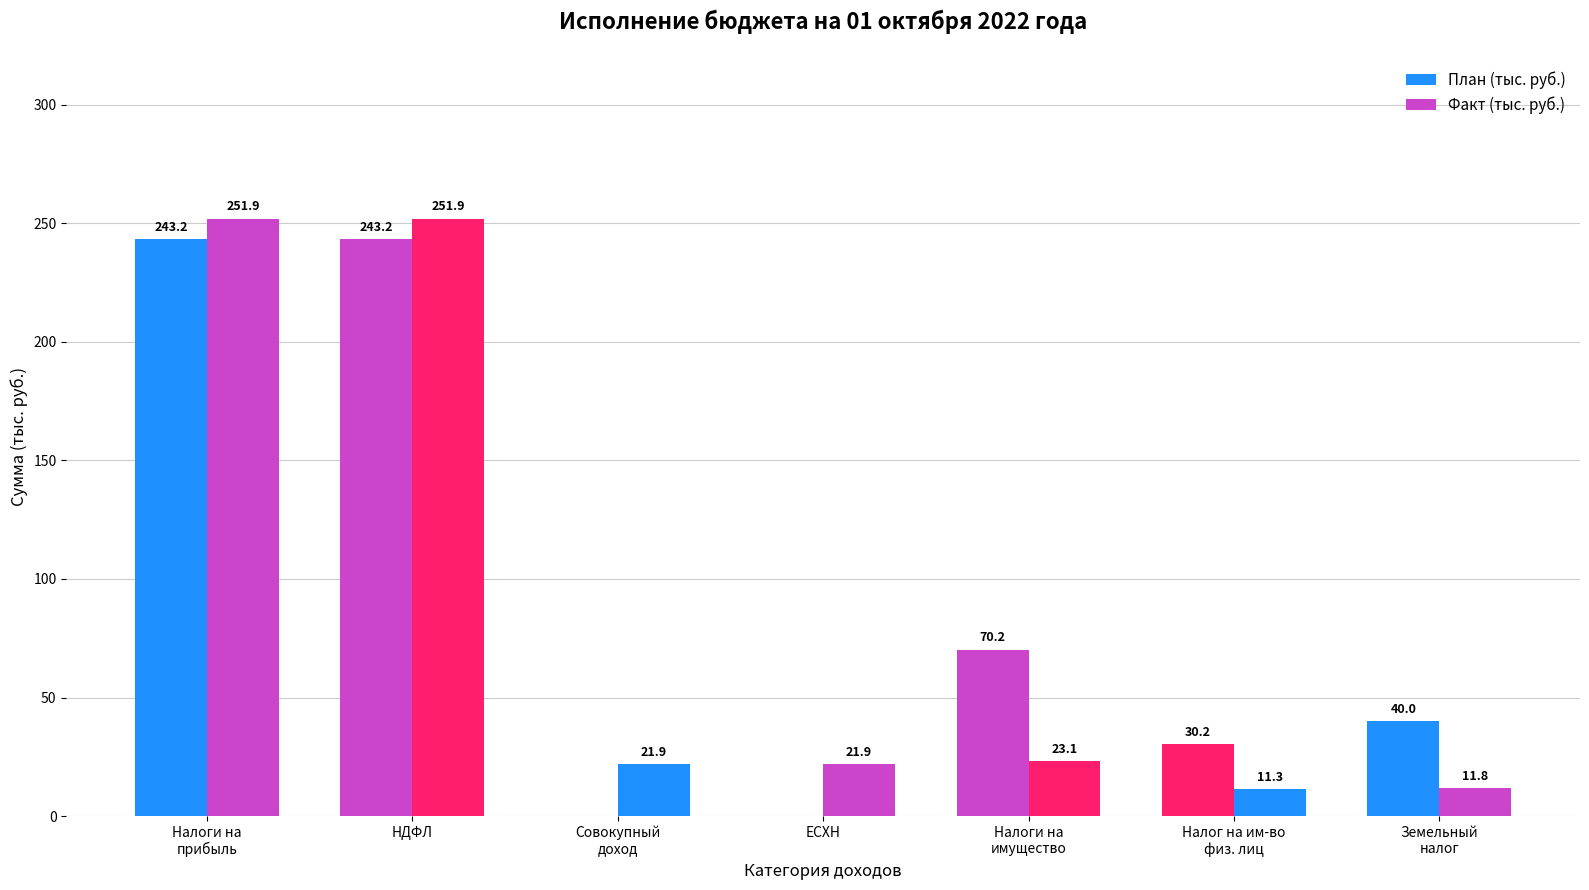

At which category is the sum across all series the highest?

Налоги на
прибыль